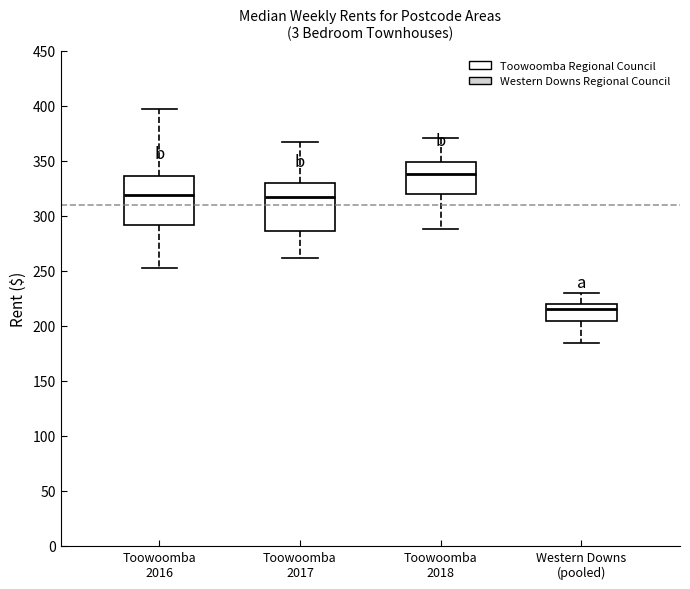

Reading left to right, transcribe this box plot: for each box, give where its median line is, the range the box spans, and where its two whiskers end, as read against the y-axis. The values are not printed on the chart, so give them approximately, as read against the axis.

Toowoomba 2016: median 320, box 290 to 335, whiskers 255 to 395
Toowoomba 2017: median 315, box 285 to 330, whiskers 260 to 365
Toowoomba 2018: median 340, box 320 to 350, whiskers 290 to 370
Western Downs (pooled): median 215, box 205 to 220, whiskers 185 to 230